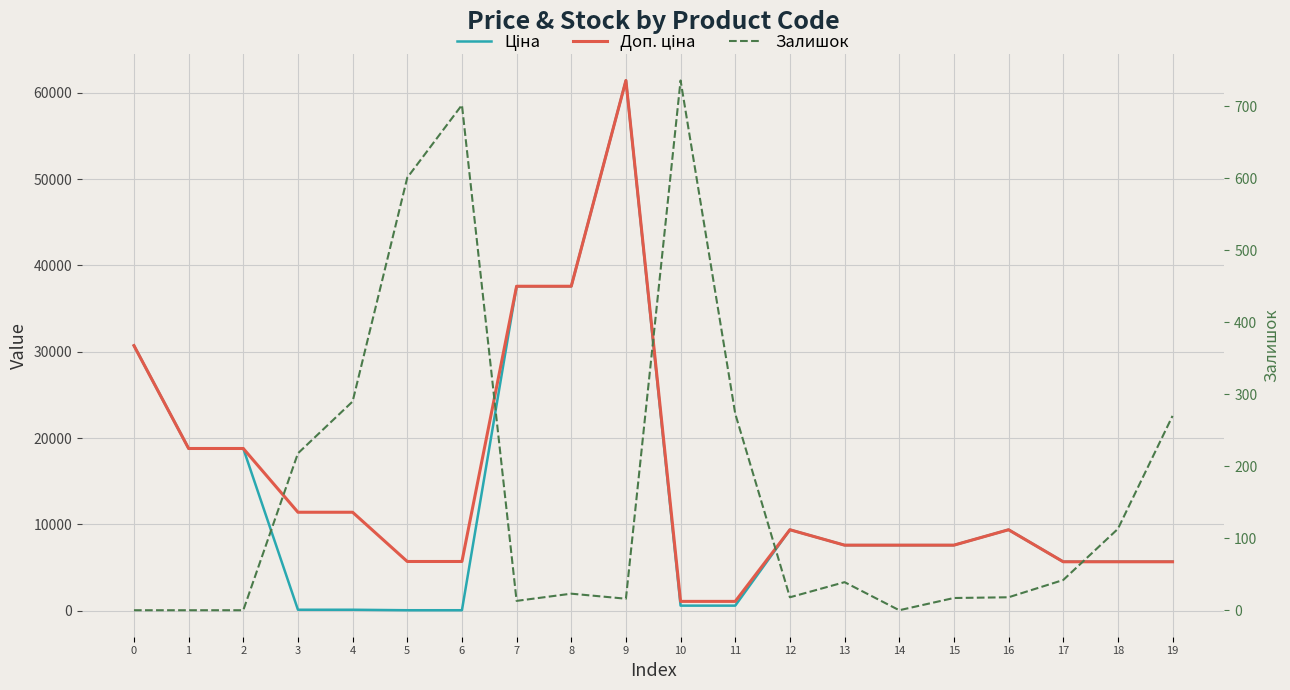

At 1, list the series in order from smallest to largest.

Залишок, Ціна, Доп. ціна